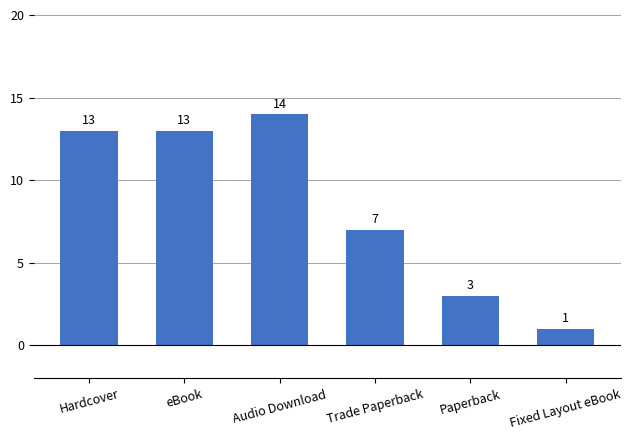

Approximately how many times larger is the value at Paperback compared to Audio Download?

0.2